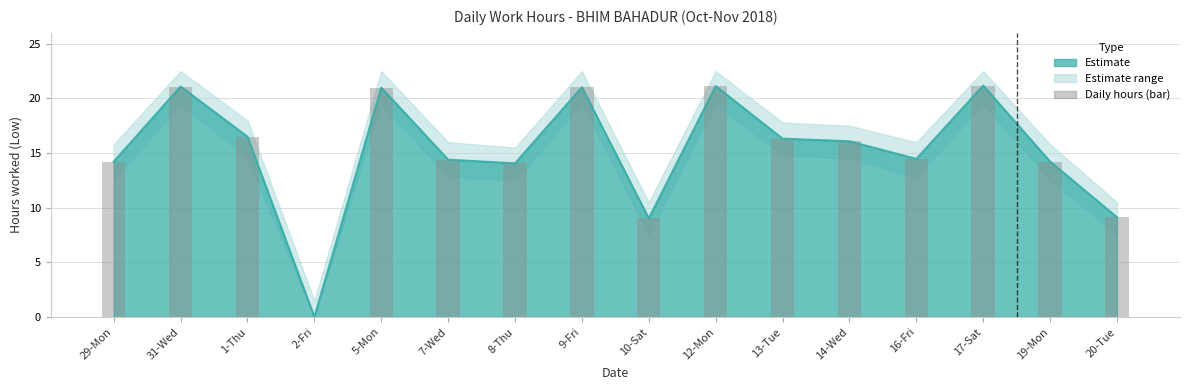

Rank the categories by value from highest to lowest.

17-Sat, 12-Mon, 31-Wed, 9-Fri, 5-Mon, 1-Thu, 13-Tue, 14-Wed, 16-Fri, 7-Wed, 29-Mon, 19-Mon, 8-Thu, 20-Tue, 10-Sat, 2-Fri